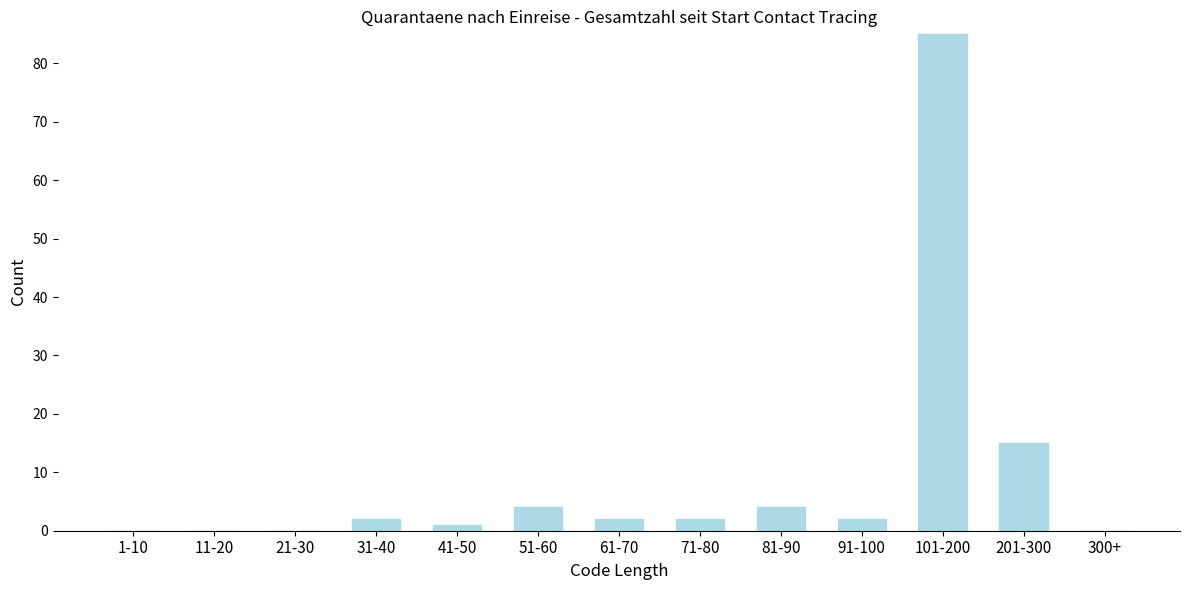

Reading left to right, what are all the values shown in this chart?

1-10=0	11-20=0	21-30=0	31-40=2	41-50=1	51-60=4	61-70=2	71-80=2	81-90=4	91-100=2	101-200=85	201-300=15	300+=0